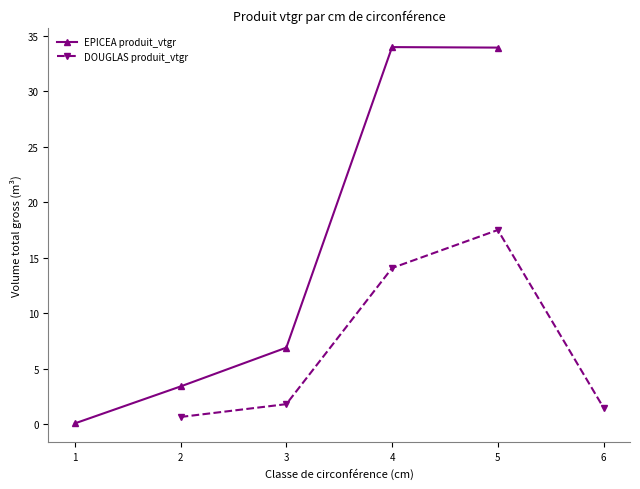

Where does the EPICEA produit_vtgr series first go above 6?

3